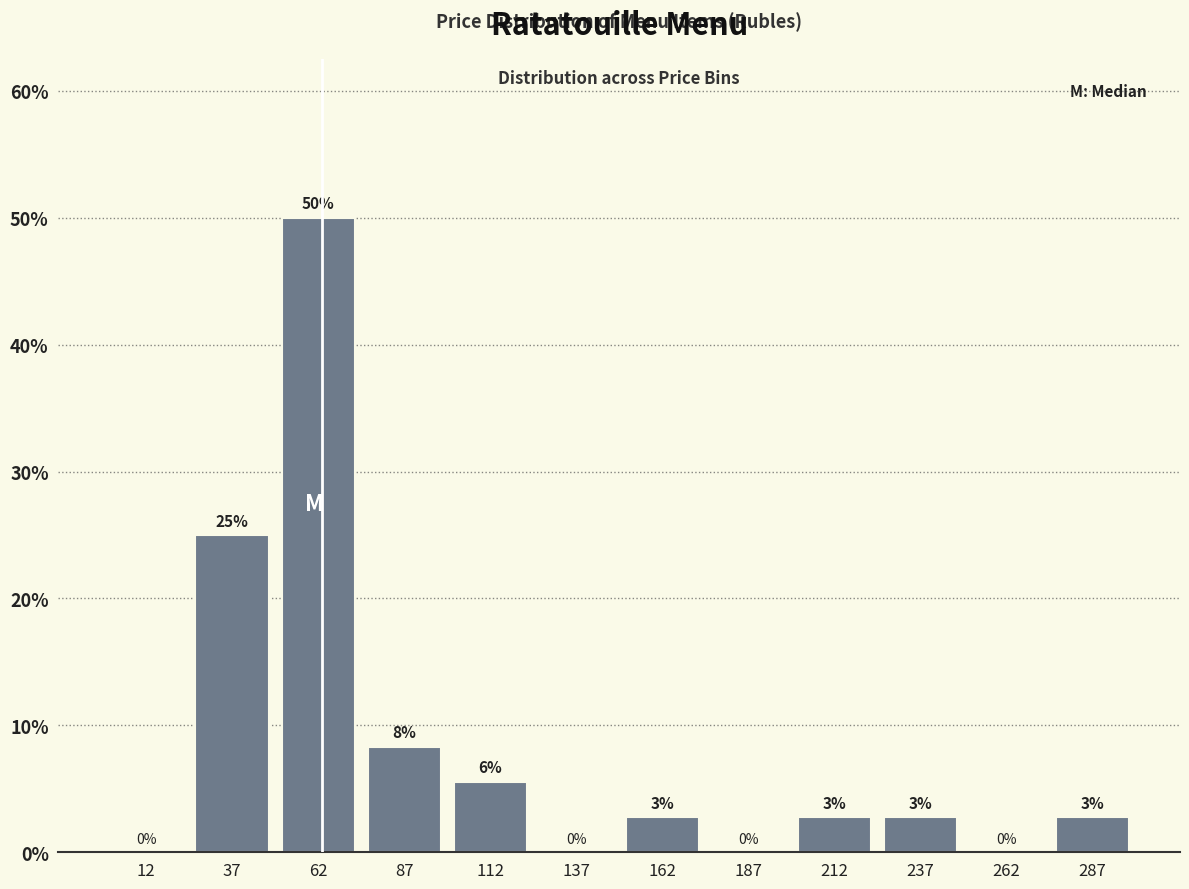

Which range on the x-axis has the tallest bar?

50 to 75